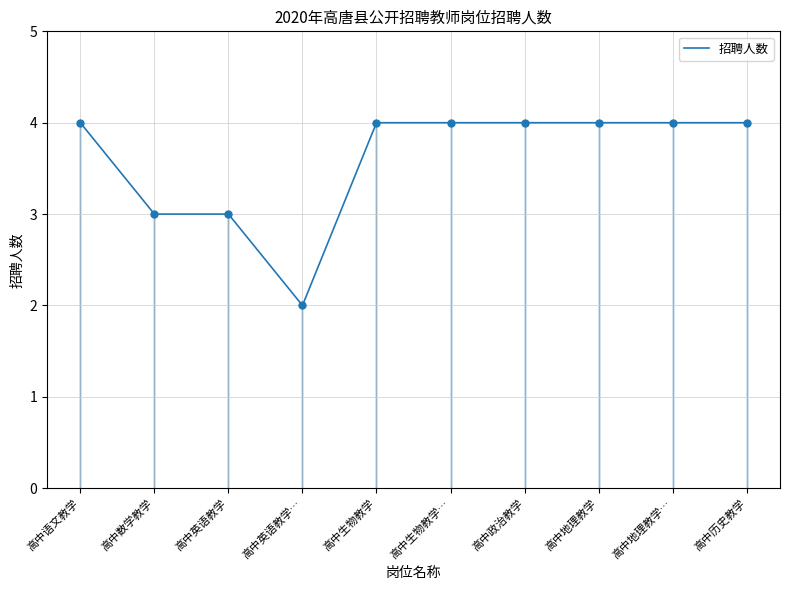

The chart shows a value of 4 at 高中历史教学. True or false?

True